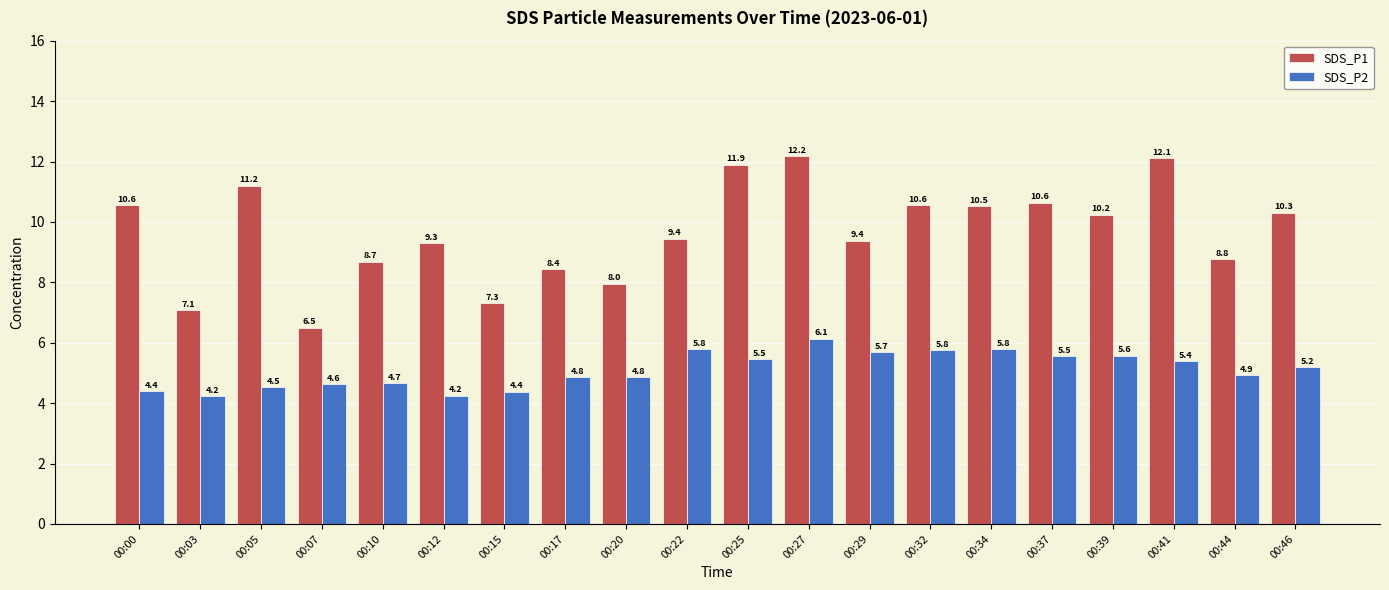

What is the total value across all series at 00:29?

15.1